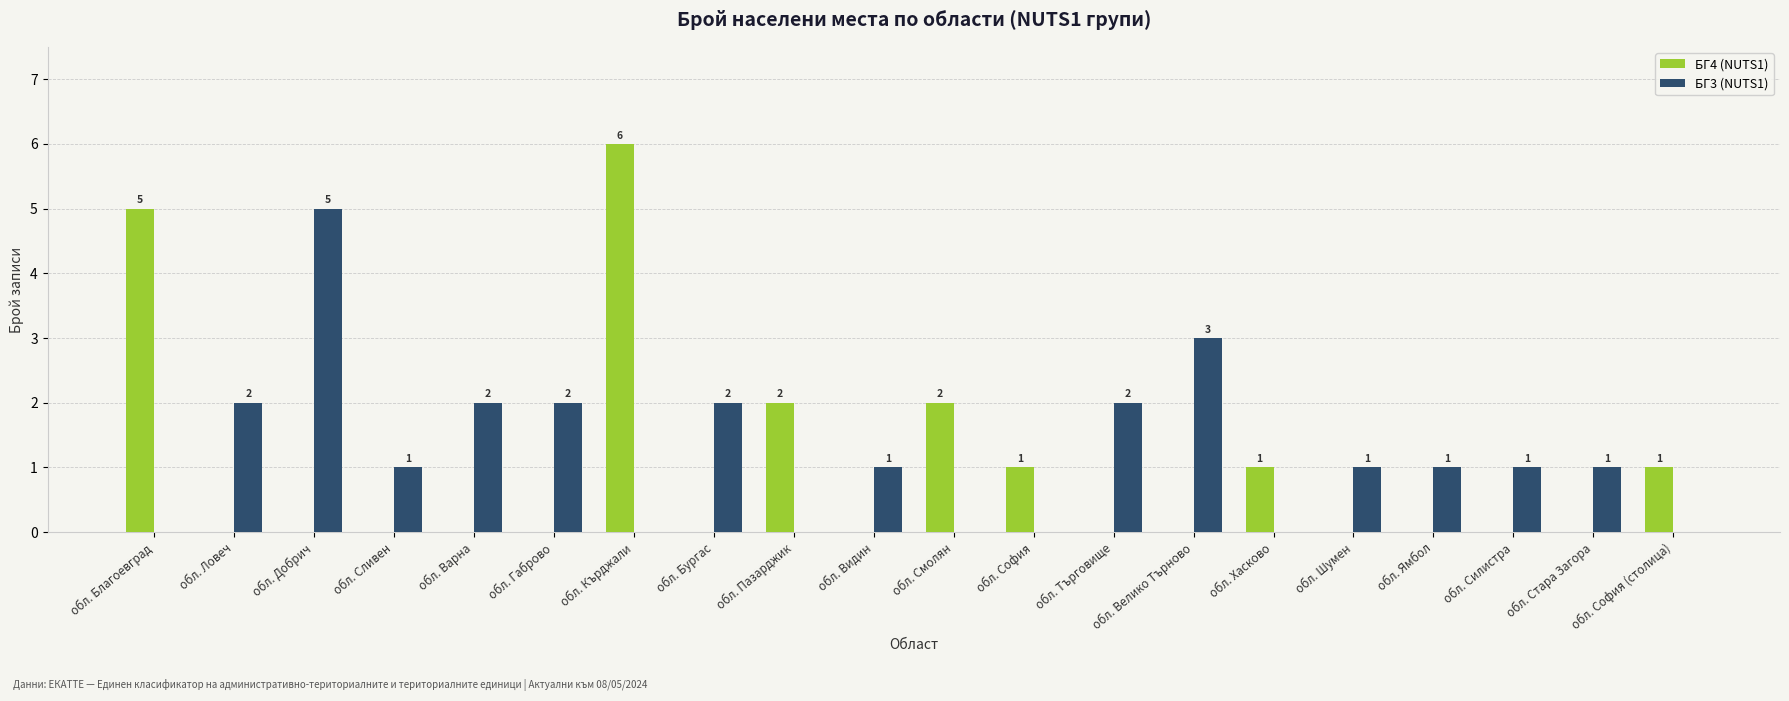

Is it true that БГ3 (NUTS1) equals 2 at обл. Кърджали?

False